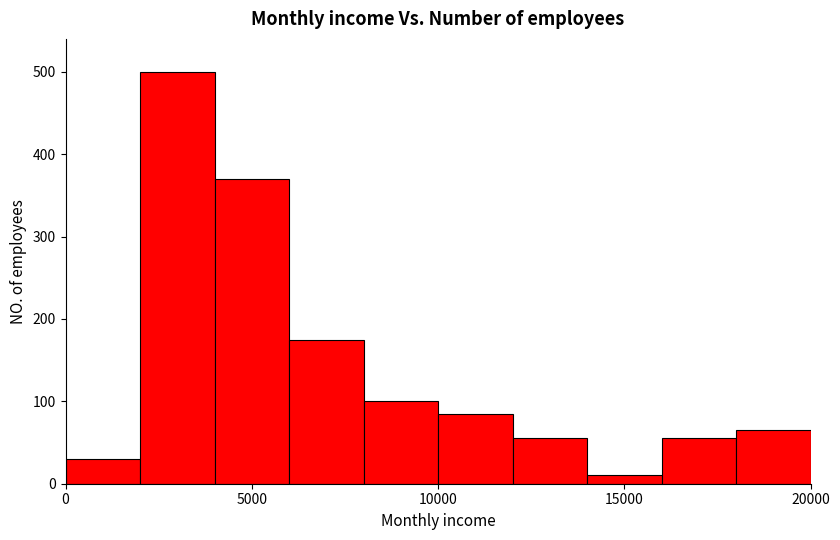

How tall is the bar that spans 12000 to 14000 on the x-axis? The values are not printed on the chart, so give them approximately, as read against the axis.

60